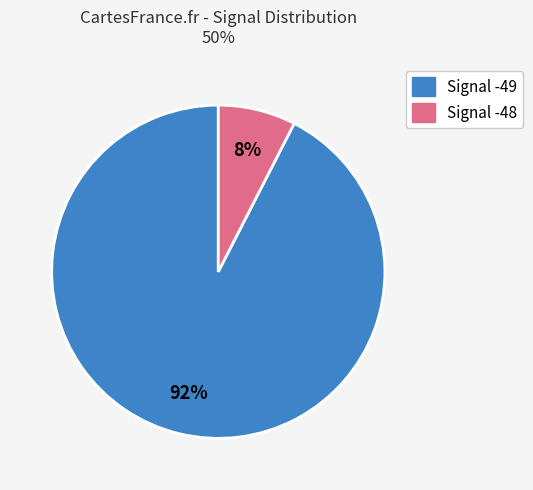

To the nearest percent, what is the average slice percentage?

50%